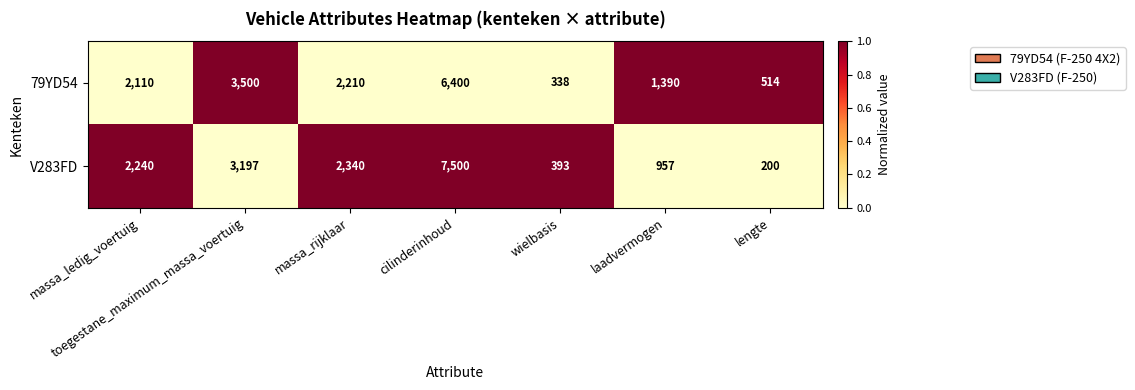

At how many categories does at least one series exceed 1329?

5